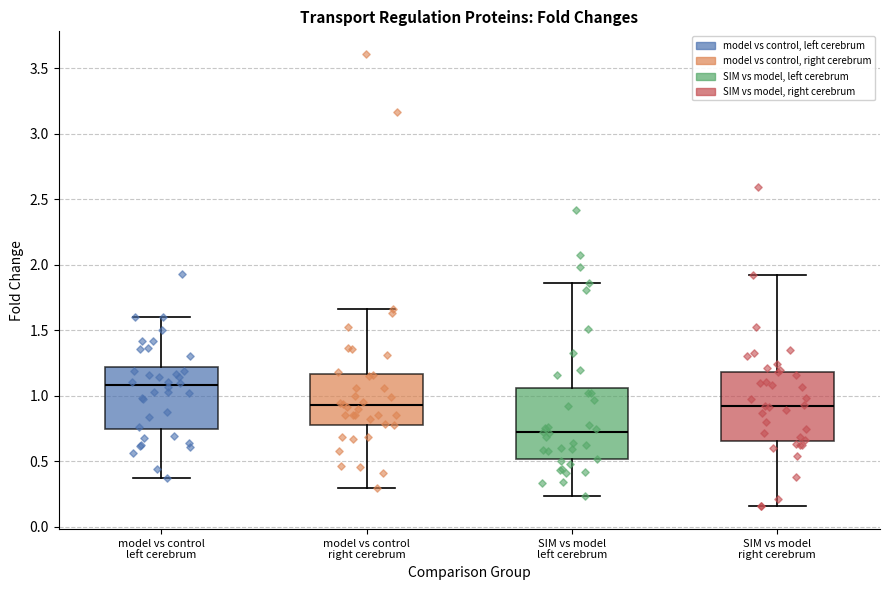

Reading left to right, transcribe this box plot: for each box, give where its median line is, the range the box spans, and where its two whiskers end, as read against the y-axis. The values are not printed on the chart, so give them approximately, as read against the axis.

model vs control left cerebrum: median 1.10, box 0.75 to 1.20, whiskers 0.35 to 1.60
model vs control right cerebrum: median 0.95, box 0.80 to 1.15, whiskers 0.30 to 1.65
SIM vs model left cerebrum: median 0.70, box 0.50 to 1.05, whiskers 0.25 to 1.85
SIM vs model right cerebrum: median 0.90, box 0.65 to 1.20, whiskers 0.15 to 1.90